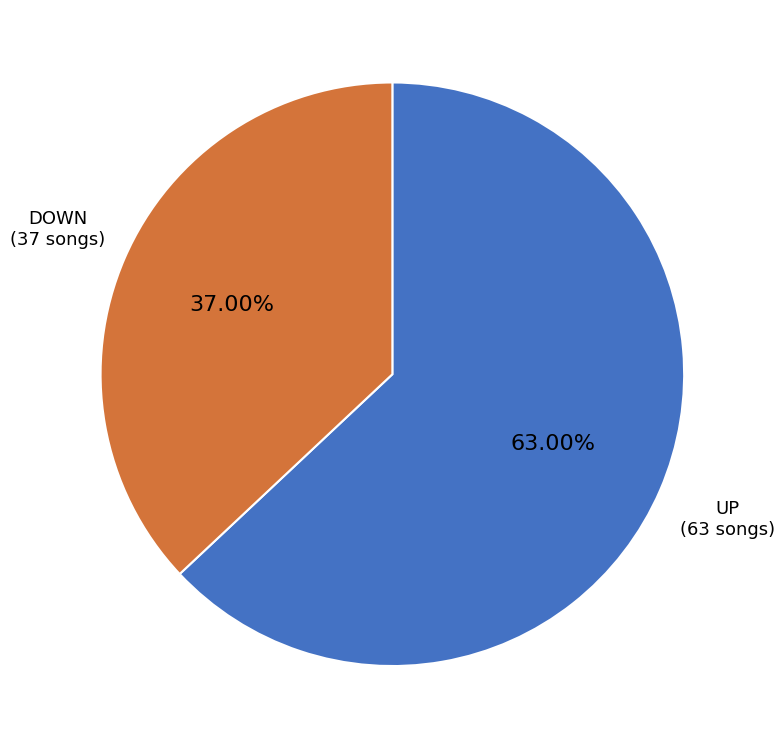

Between DOWN (37 songs) and UP (63 songs), which is larger?

UP (63 songs)